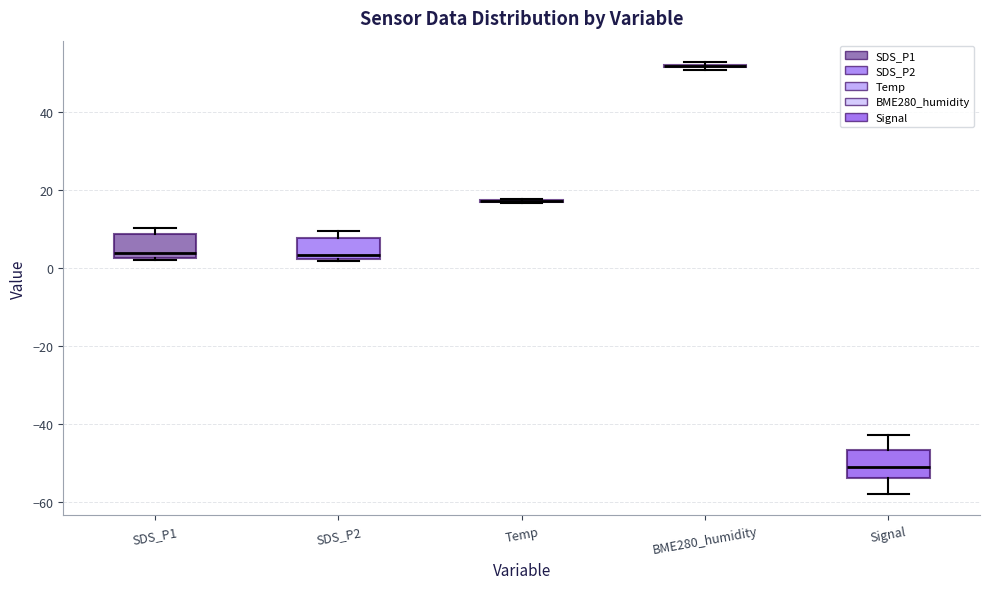

Reading left to right, transcribe this box plot: for each box, give where its median line is, the range the box spans, and where its two whiskers end, as read against the y-axis. The values are not printed on the chart, so give them approximately, as read against the axis.

SDS_P1: median 4, box 2 to 8, whiskers 2 (just below the box's lower edge) to 10
SDS_P2: median 4, box 2 to 8, whiskers 2 to 10
Temp: box collapsed to a line at 18, whiskers 16 to 18
BME280_humidity: box collapsed to a line at 52, whiskers 50 to 52
Signal: median -50, box -54 to -46, whiskers -58 to -42